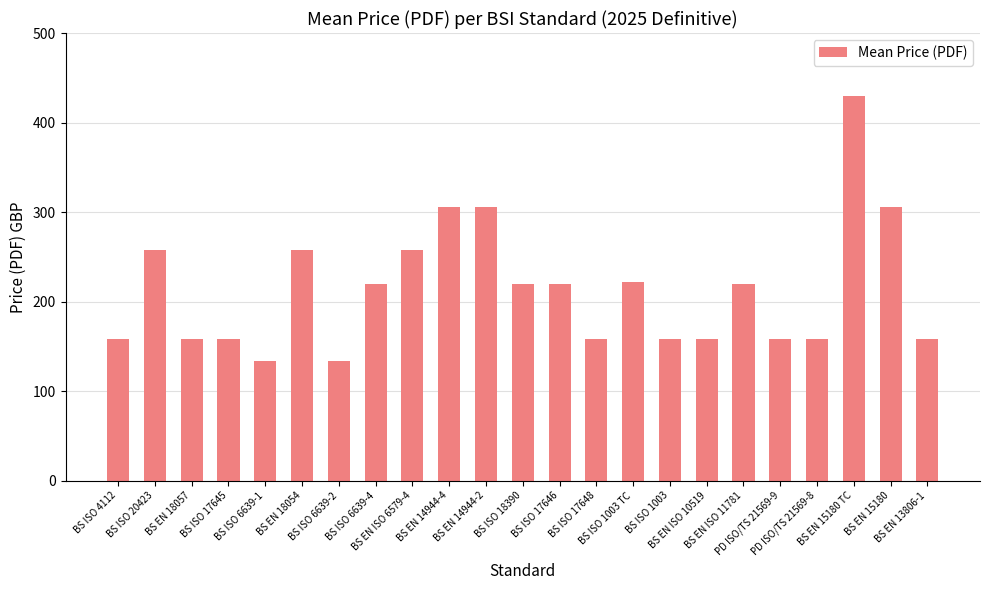

Count the number of categories in the chart.

23